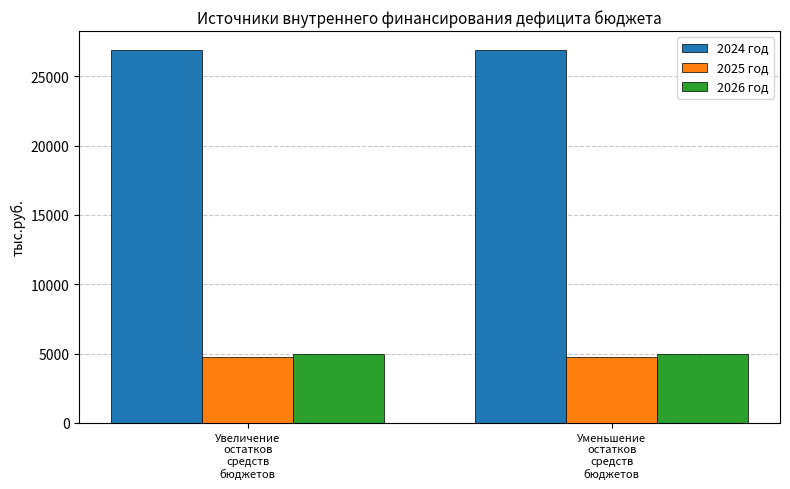

True or false: 2025 год has a value of 2525.4 at Уменьшение
остатков
средств
бюджетов.

False